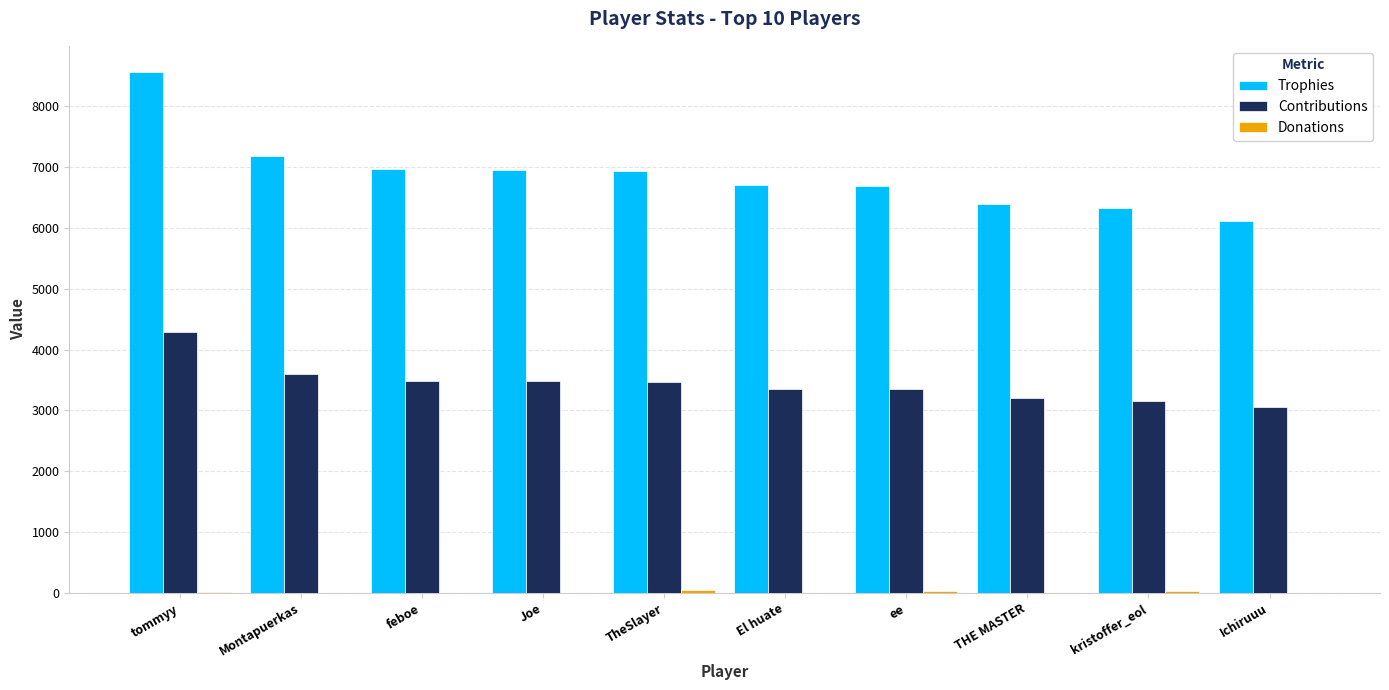

What is the sum of all Trophies values?

68843